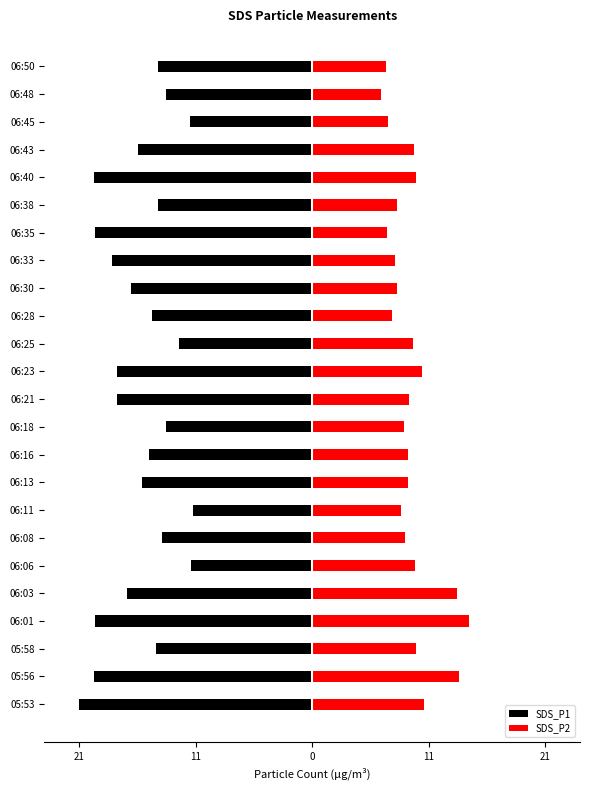

Rank the series by their average value, from lowest to highest.

SDS_P1, SDS_P2